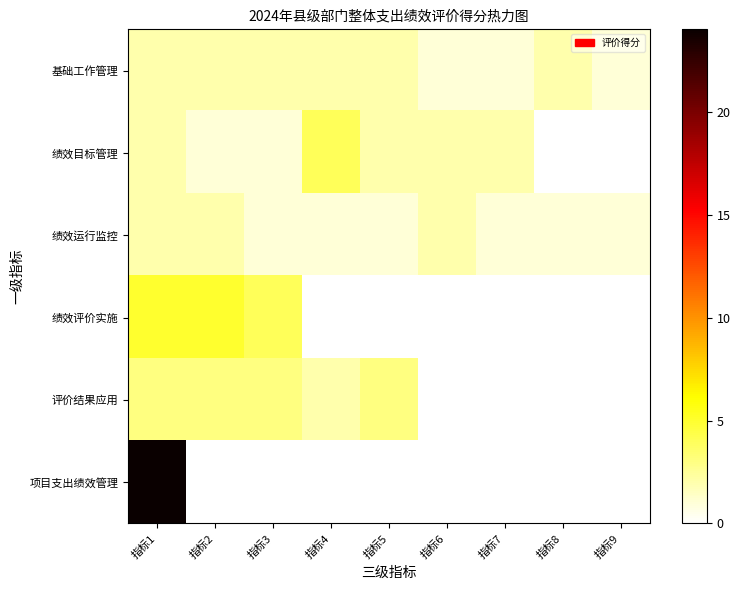

Reading left to right, what are all the values shown in this chart?

基础工作管理: 指标1=2	指标2=2	指标3=2	指标4=2	指标5=2	指标6=1	指标7=1	指标8=2	指标9=1
绩效目标管理: 指标1=2	指标2=1	指标3=1	指标4=4	指标5=2	指标6=2	指标7=2	指标8=0	指标9=0
绩效运行监控: 指标1=2	指标2=2	指标3=1	指标4=1	指标5=1	指标6=2	指标7=1	指标8=1	指标9=1
绩效评价实施: 指标1=5	指标2=5	指标3=4	指标4=0	指标5=0	指标6=0	指标7=0	指标8=0	指标9=0
评价结果应用: 指标1=3	指标2=3	指标3=3	指标4=2	指标5=3	指标6=0	指标7=0	指标8=0	指标9=0
项目支出绩效管理: 指标1=24	指标2=0	指标3=0	指标4=0	指标5=0	指标6=0	指标7=0	指标8=0	指标9=0